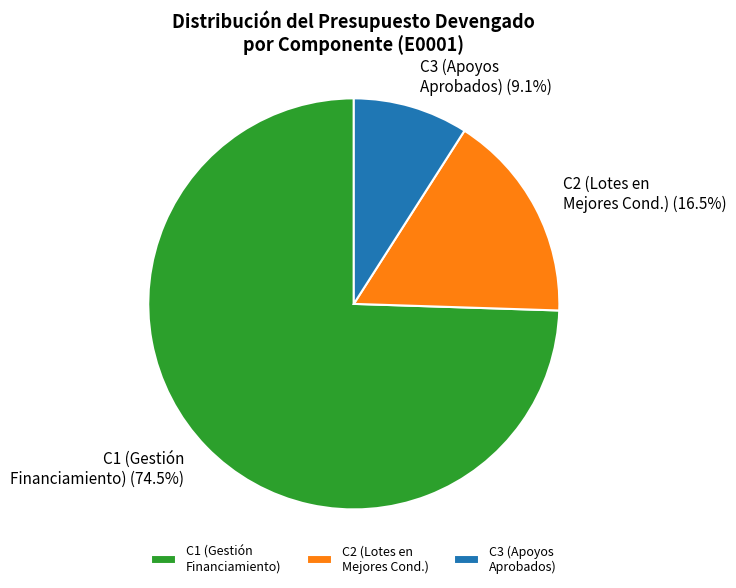

Between C1 (Gestión Financiamiento) and C2 (Lotes en Mejores Cond.), which is larger?

C1 (Gestión Financiamiento)